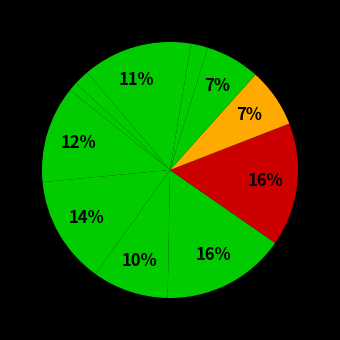

Count the number of slices in the pie.

12